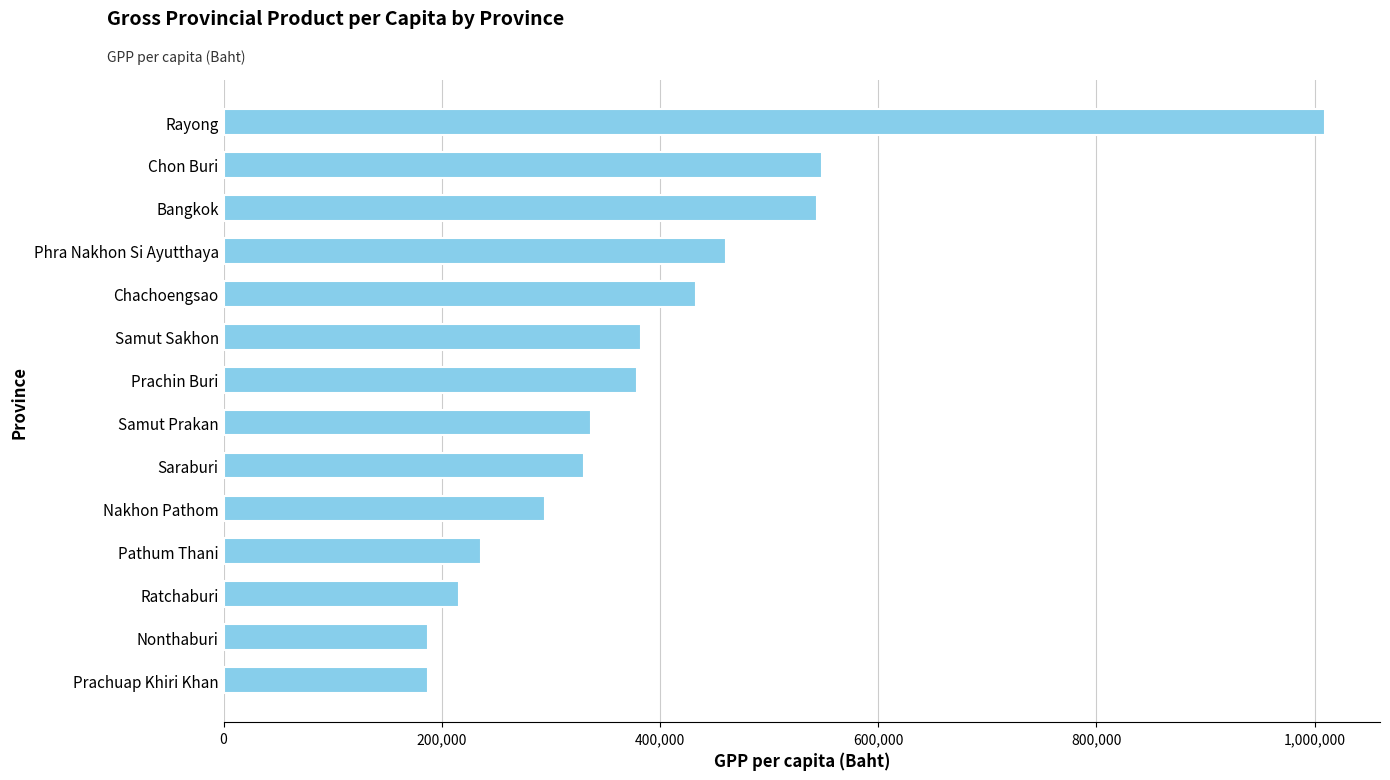

Does the chart contain stacked bars?

No